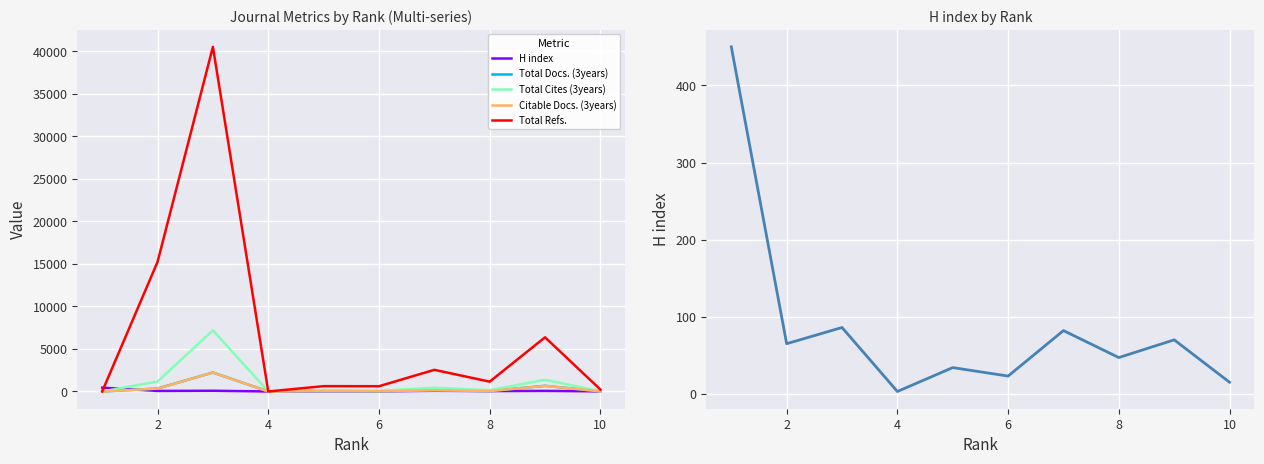

What is the average value of the Total Cites (3years) series?

1059